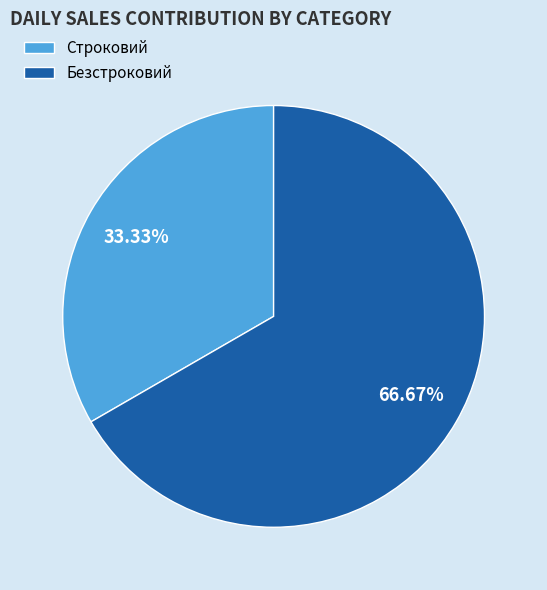

How many segments does this pie chart have?

2